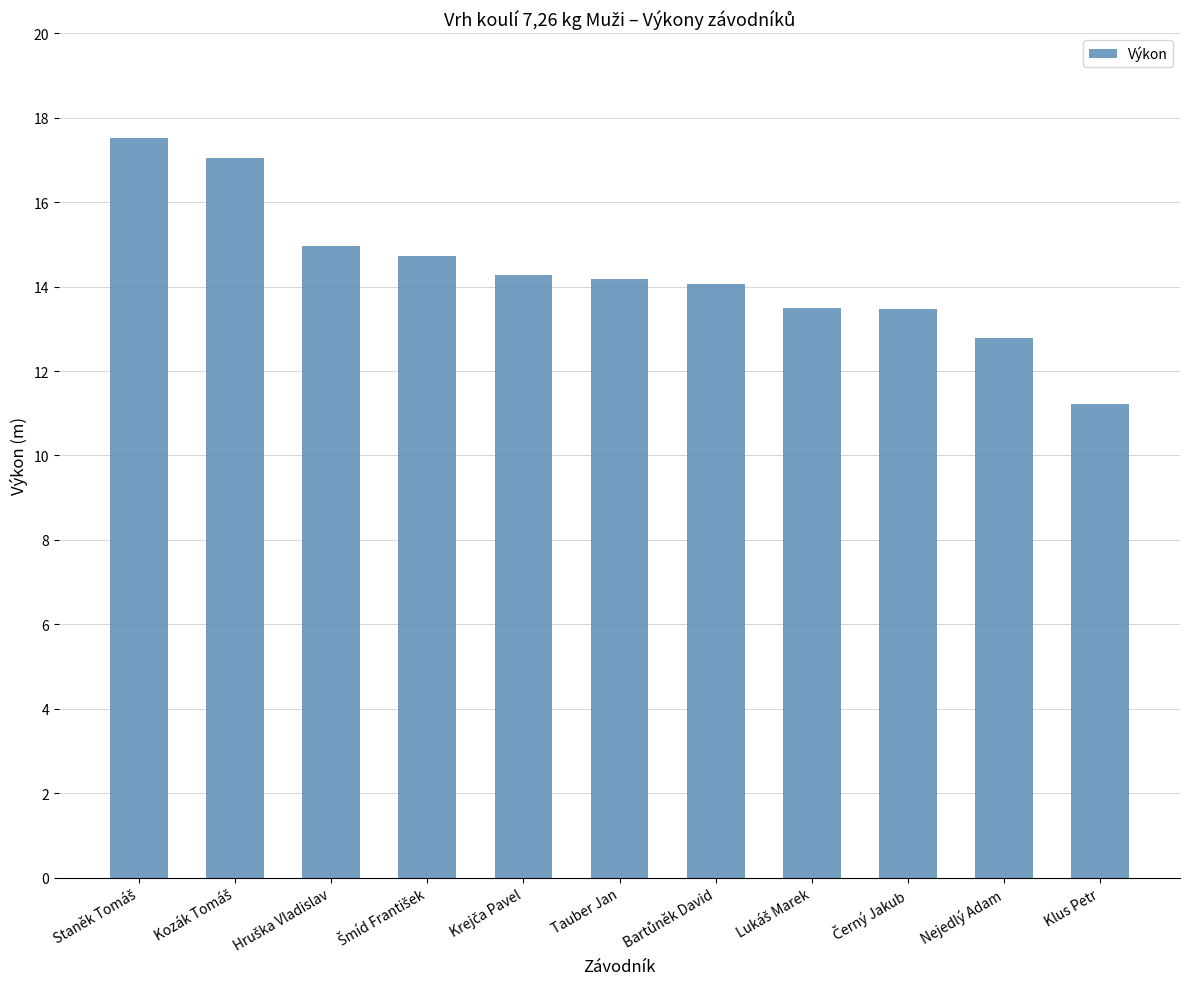

What is the greatest value displayed?

17.5